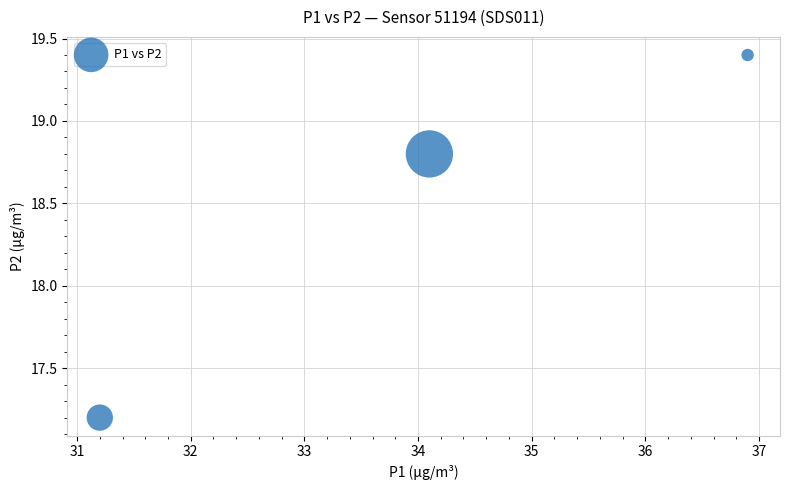

What is the range of Y values (max minus min)?

2.2